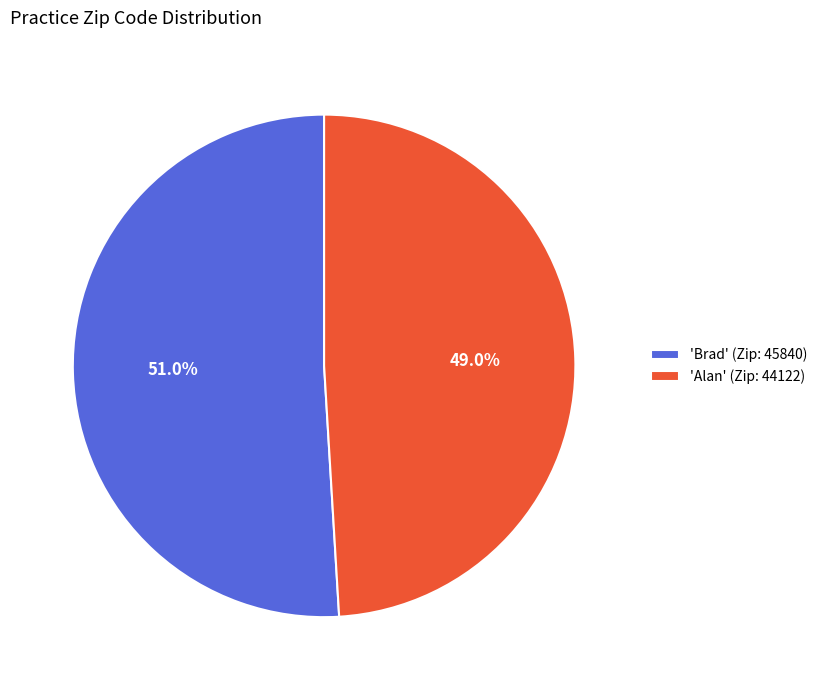

What is the smallest slice in the pie chart?

'Alan' (Zip: 44122)